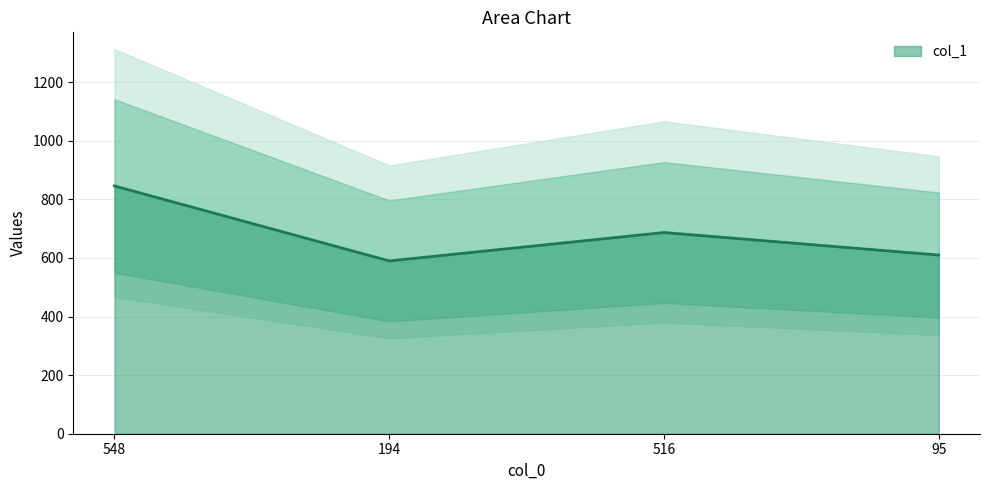

How many distinct data groups are displayed?

1